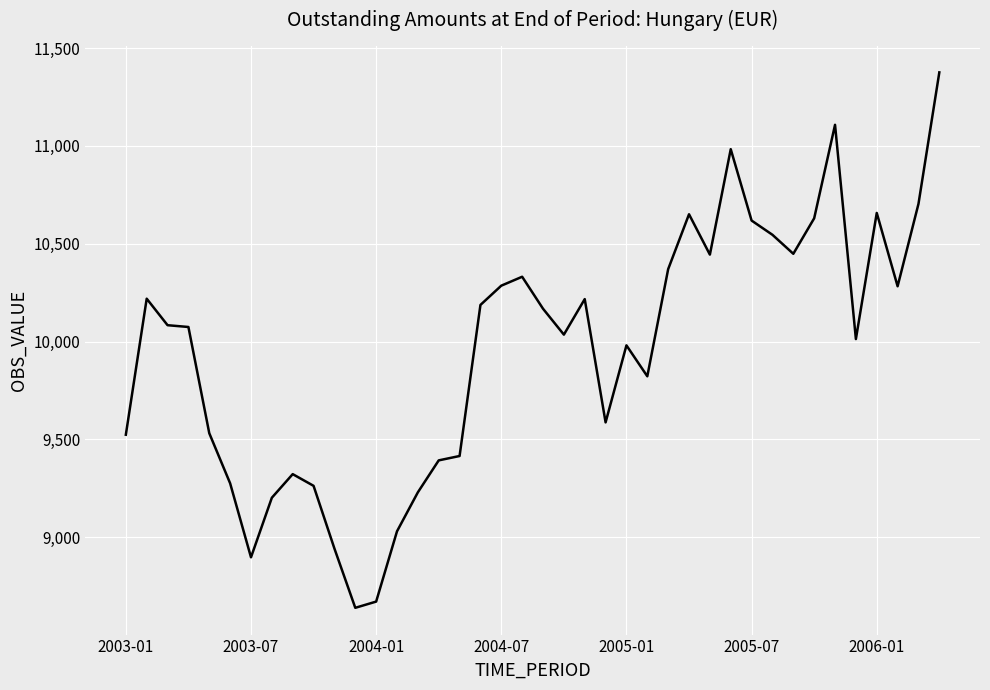

How many values are below 10083?

20